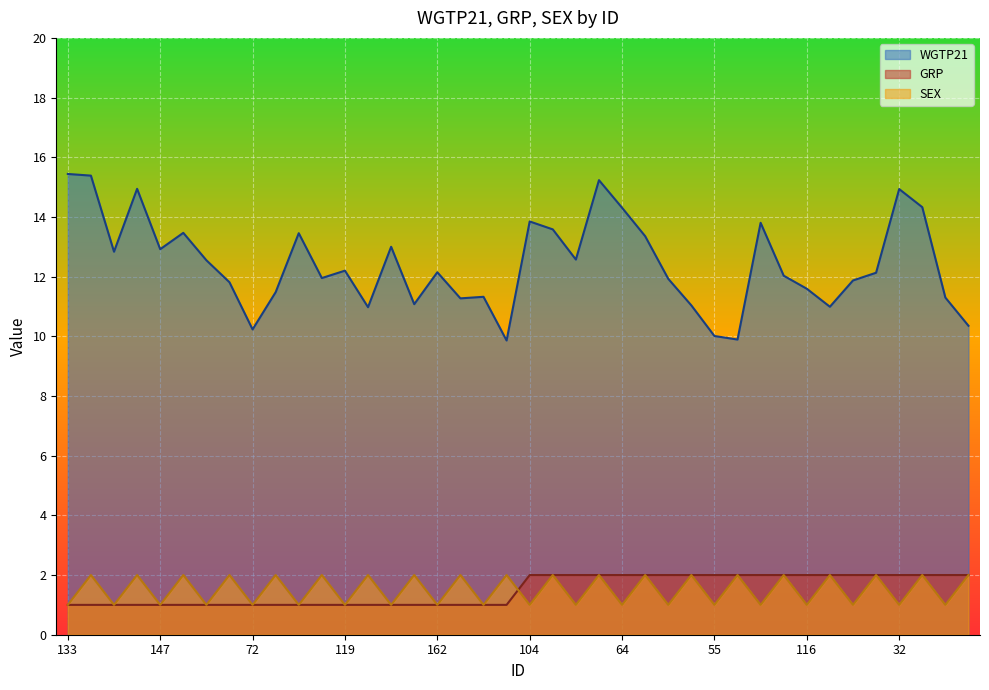

True or false: SEX and WGTP21 intersect in this chart.

False